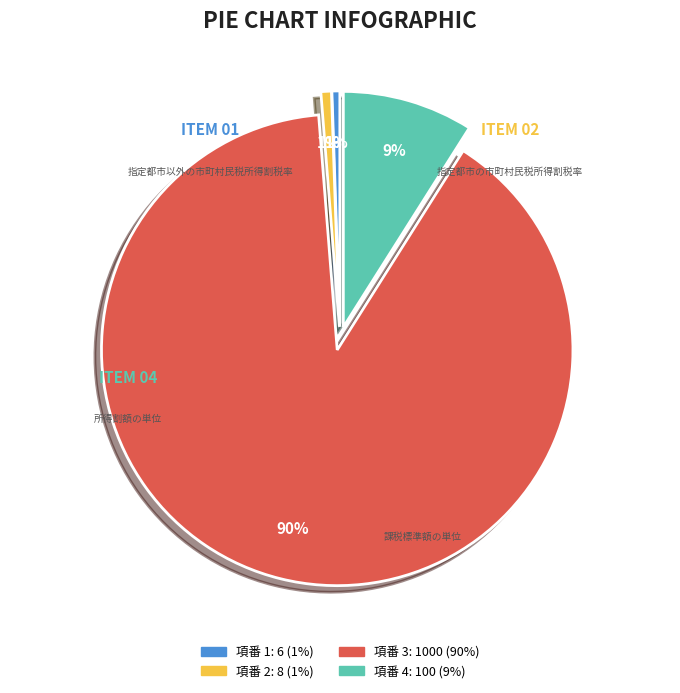

How many slices are in this pie chart?

4